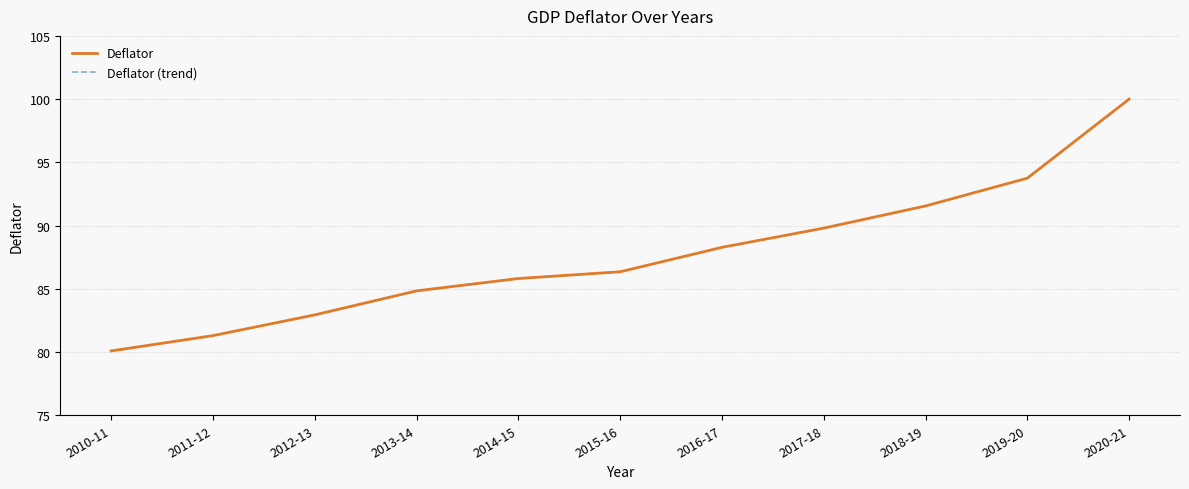

What is the label of the 1st point from the right?

2020-21